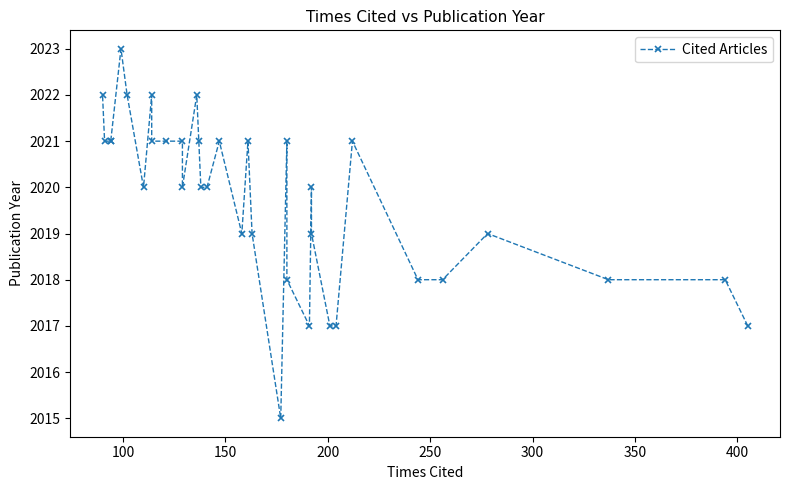

What is the value of the 24th point from the left?

2020